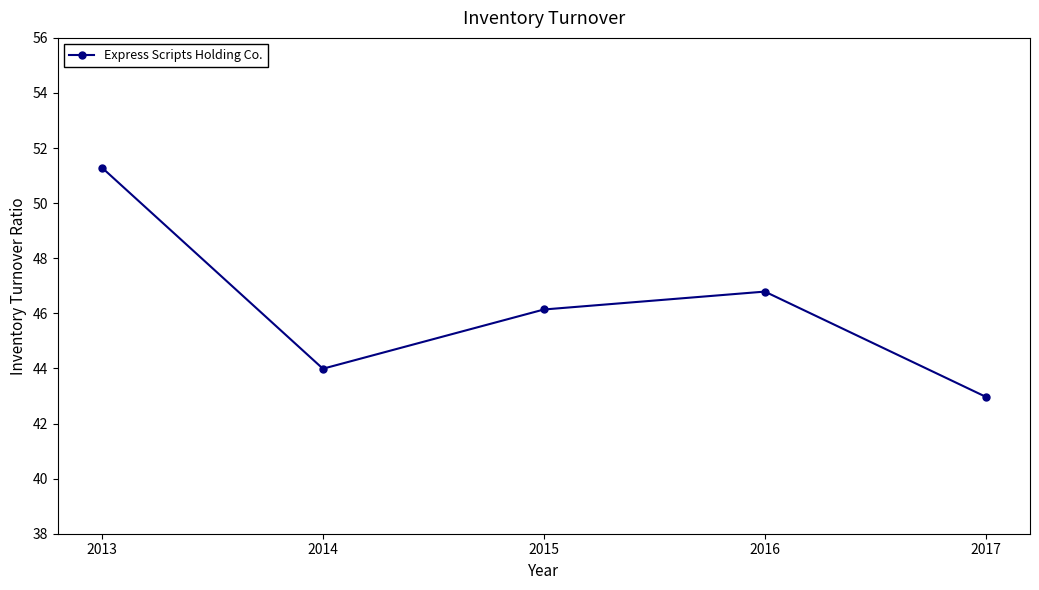

What is the difference between the maximum and minimum values?

8.3